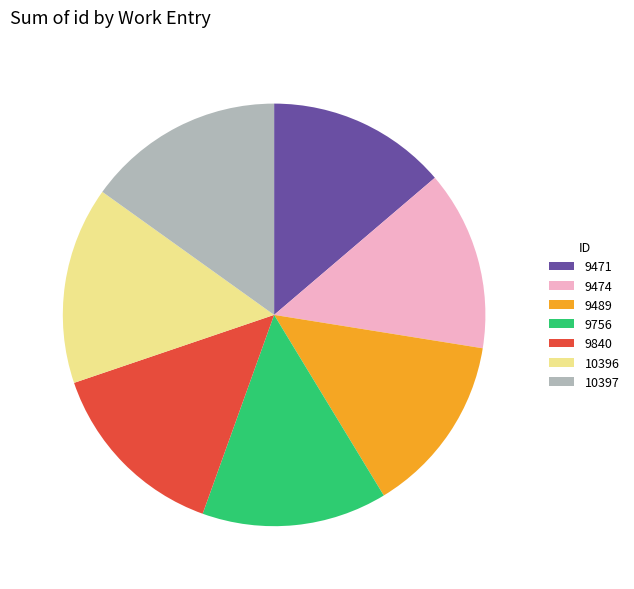

What is the ratio of the value at 10396 to the value at 9474?

1.1